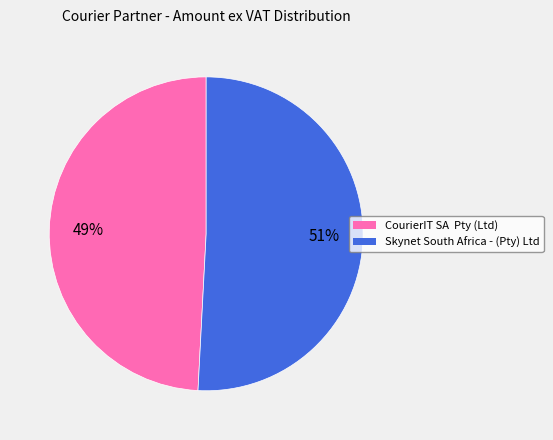

Rank the categories by value from lowest to highest.

CourierIT SA Pty (Ltd), Skynet South Africa - (Pty) Ltd